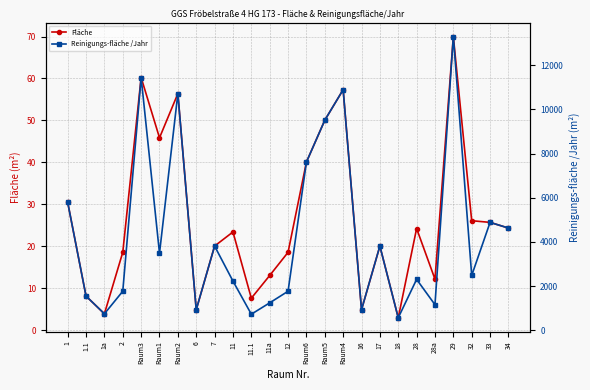

What is the difference between the Reinigungs-fläche /Jahr values at Raum1 and 2?

1721.2